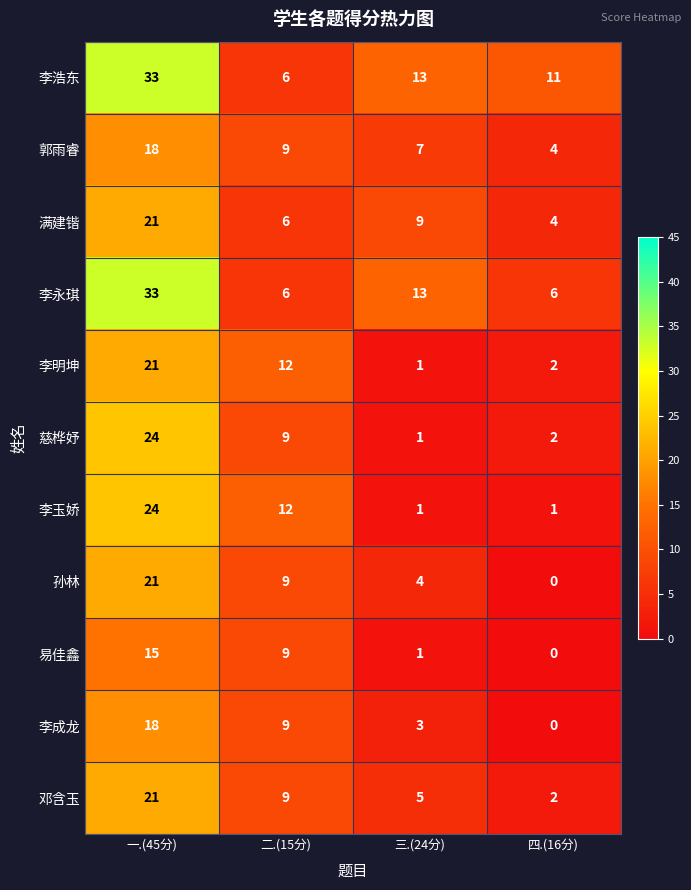

Is it true that 孙林 equals 35 at 一.(45分)?

False